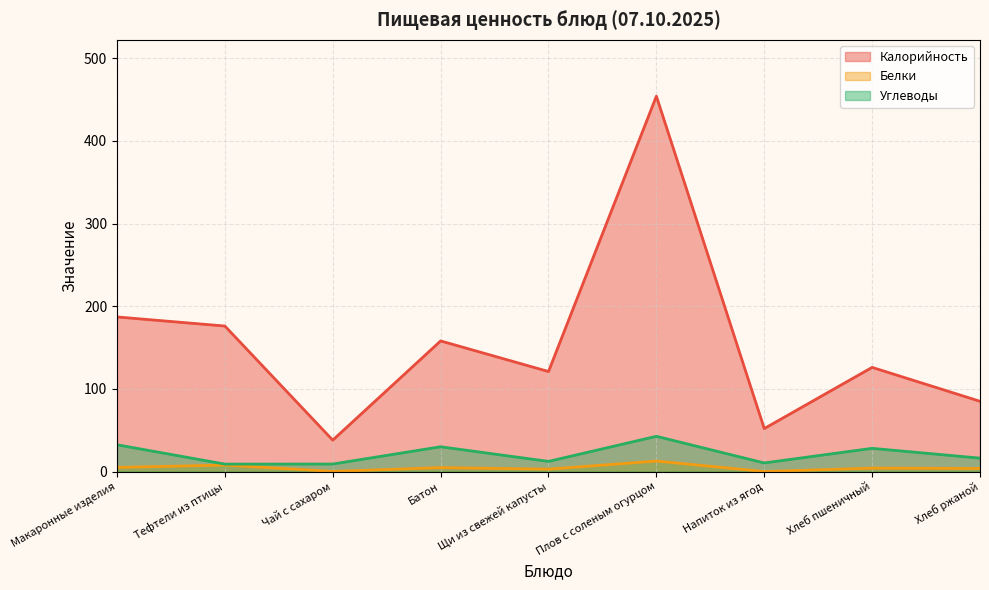

Which series changed the most between Чай с сахаром and Плов с соленым огурцом?

Калорийность